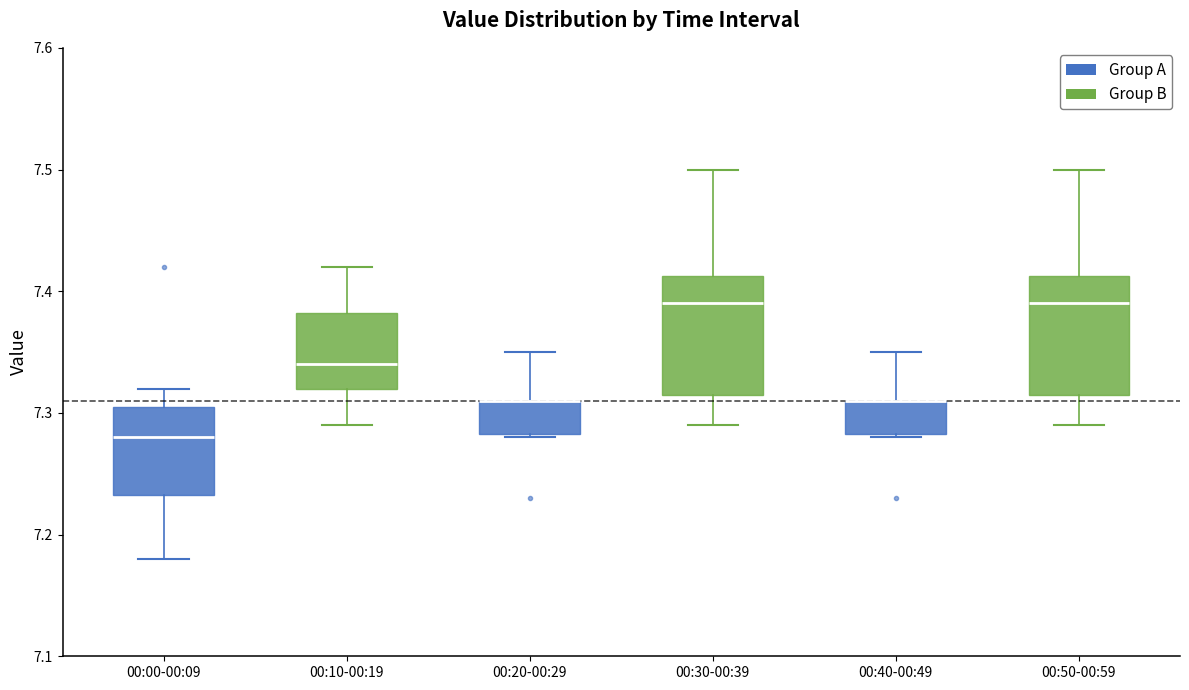

Where is the lower edge of the box for 00:30-00:39 on the y-axis? The values are not printed on the chart, so give them approximately, as read against the axis.

7.32